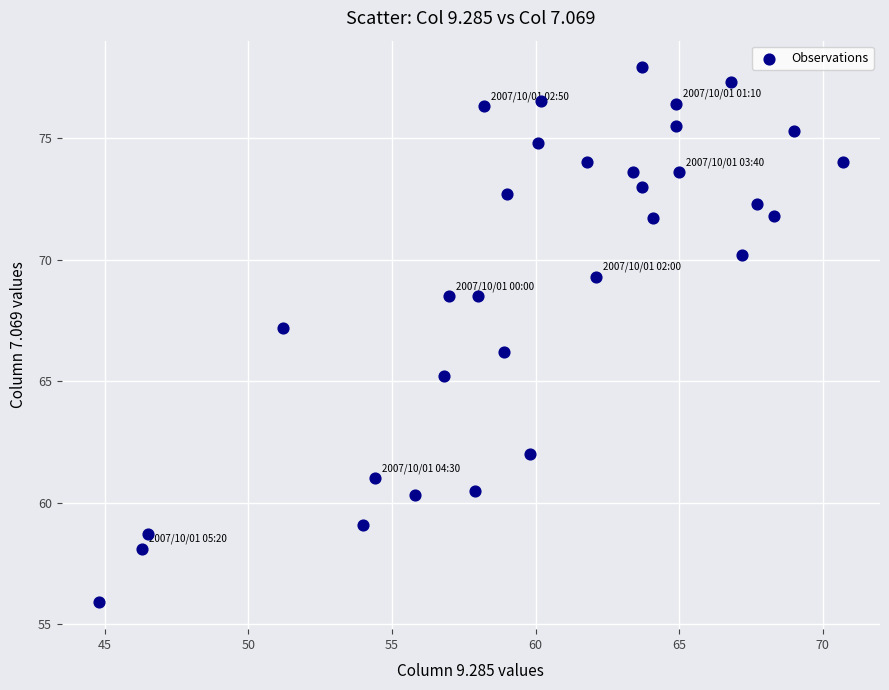

What is the range of X values (max minus min)?

25.9